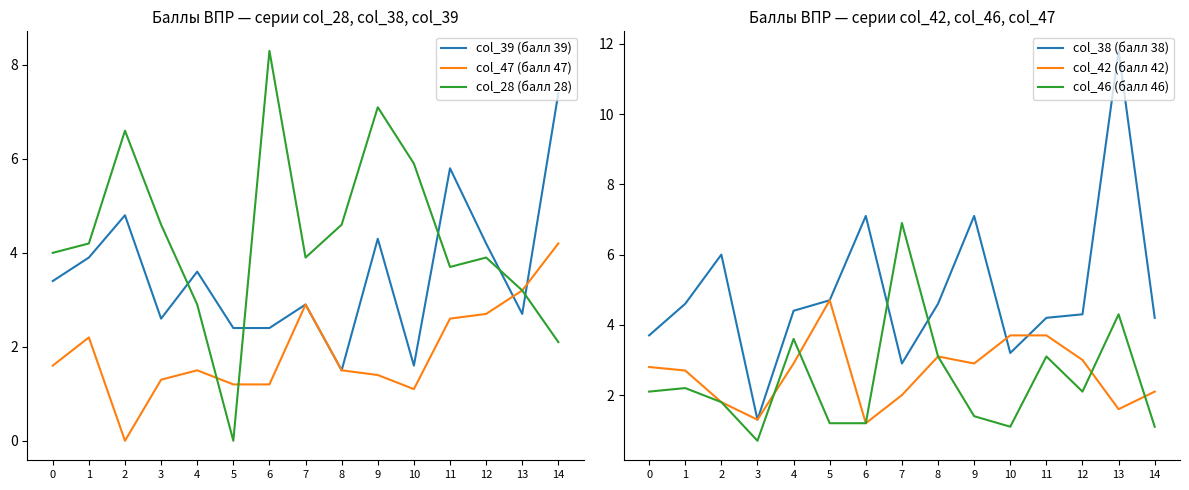

At 11, list the series in order from smallest to largest.

col_47 (балл 47), col_46 (балл 46), col_28 (балл 28), col_42 (балл 42), col_38 (балл 38), col_39 (балл 39)